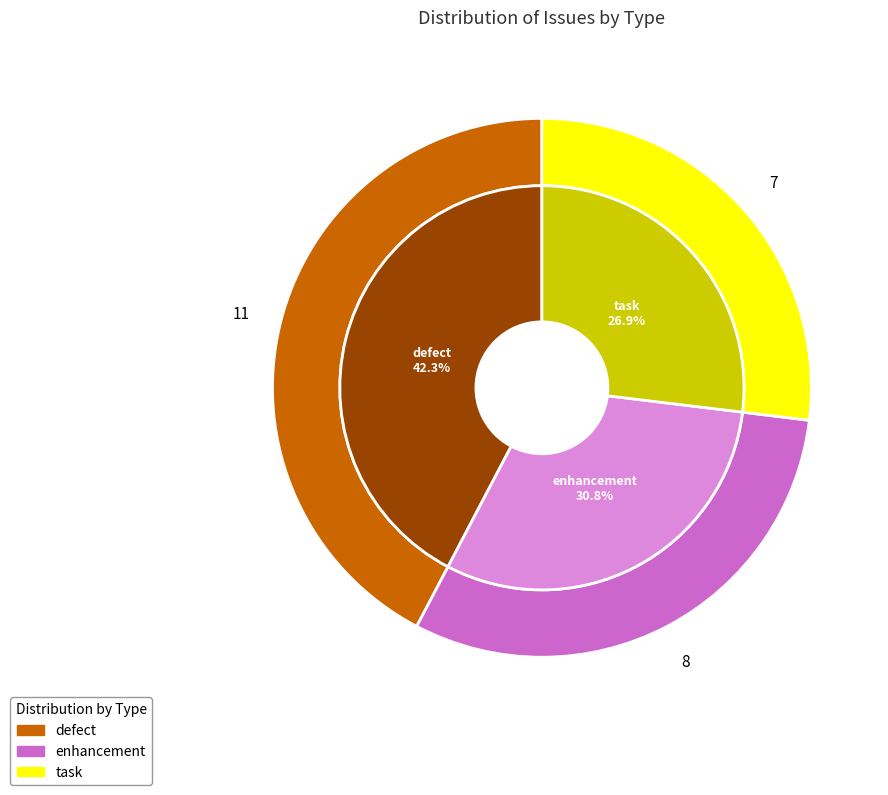

To the nearest percent, what percentage of the pie is defect?

42%